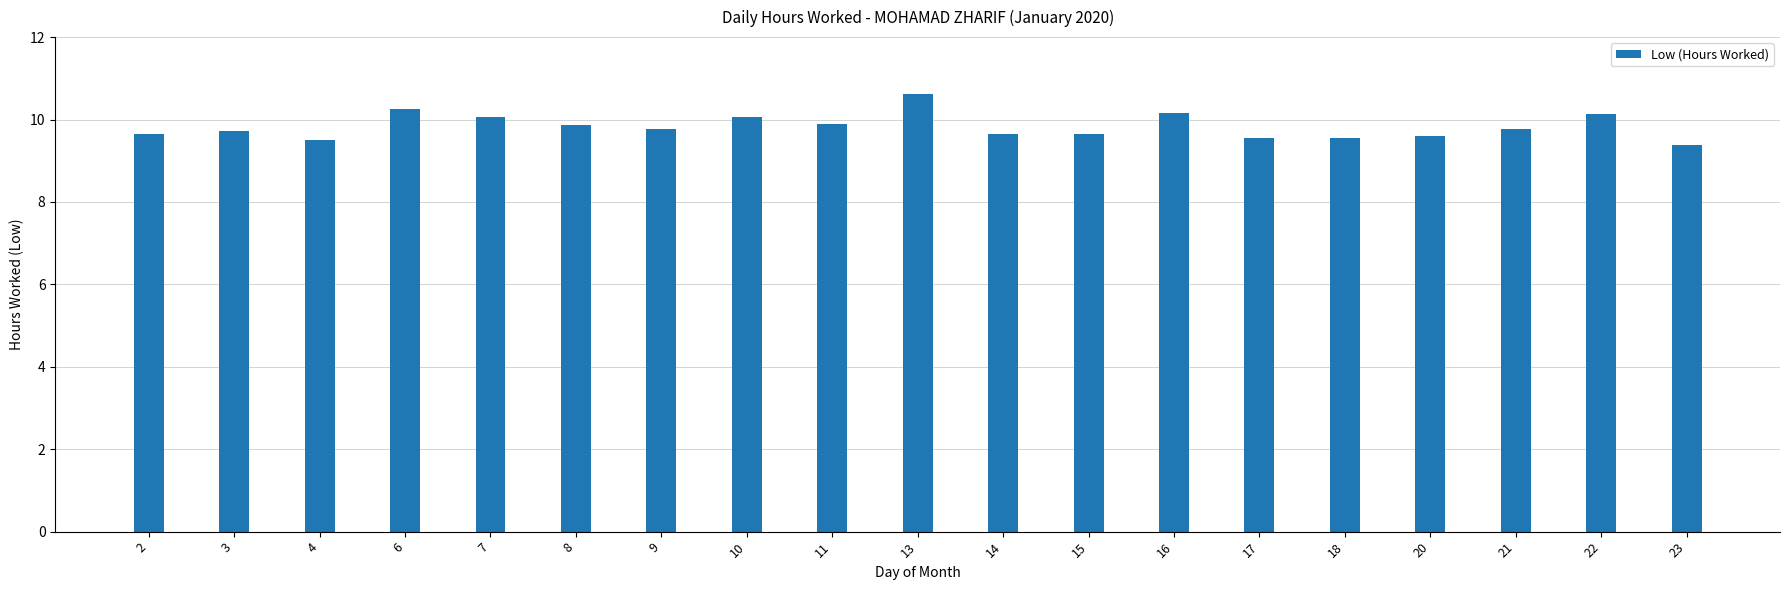

Approximately how many times larger is the value at 3 compared to 2?

1.0